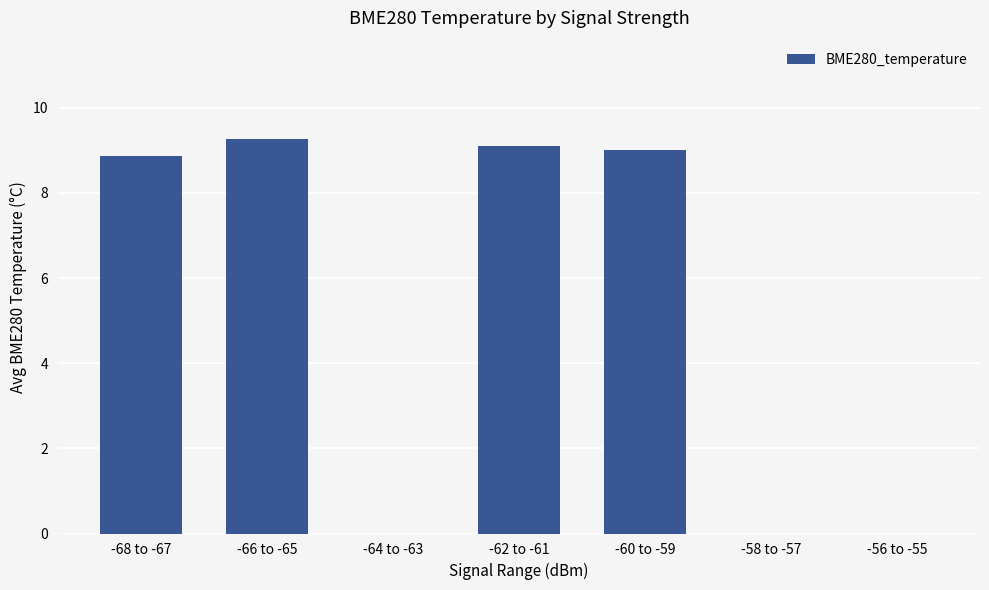

Reading left to right, transcribe all the data shown in this chart.

8.9	9.3	0.0	9.1	9.0	0.0	0.0